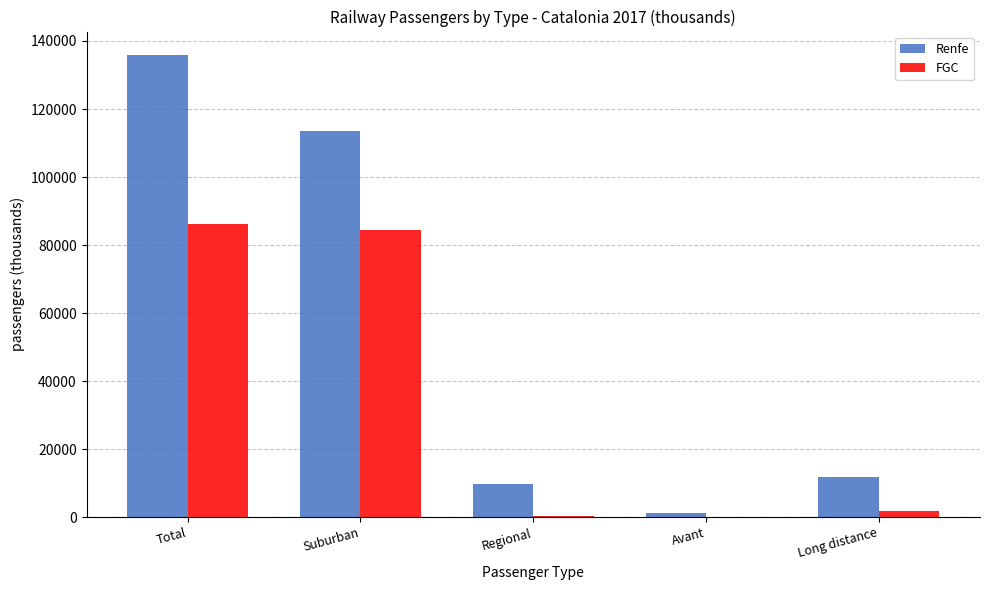

At which category is the sum across all series the highest?

Total